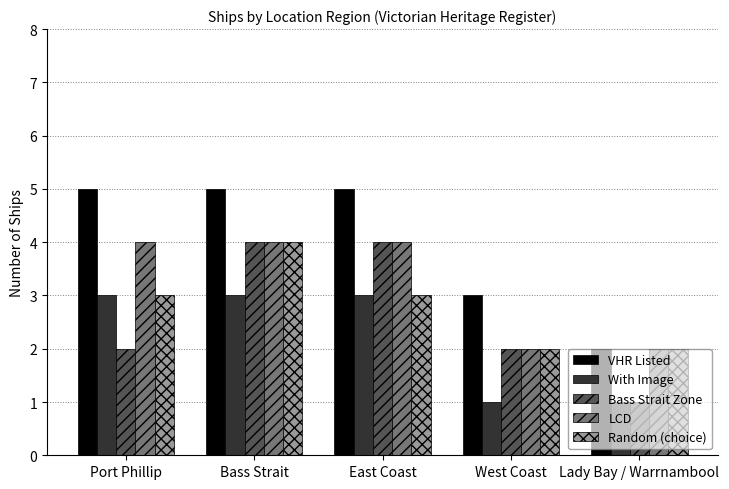

What is the label of the 1st bar from the right?

Lady Bay / Warrnambool